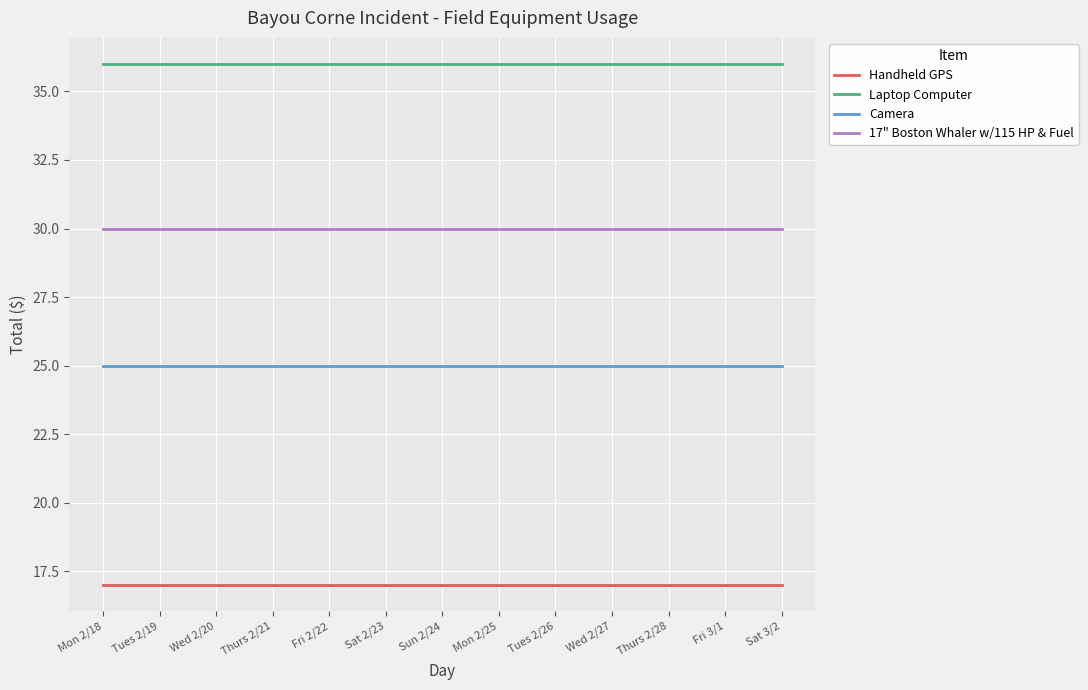

Reading right to left, what are all the values shown in this chart?

Handheld GPS: 17	17	17	17	17	17	17	17	17	17	17	17	17
Laptop Computer: 36	36	36	36	36	36	36	36	36	36	36	36	36
Camera: 25	25	25	25	25	25	25	25	25	25	25	25	25
17" Boston Whaler w/115 HP & Fuel: 30	30	30	30	30	30	30	30	30	30	30	30	30